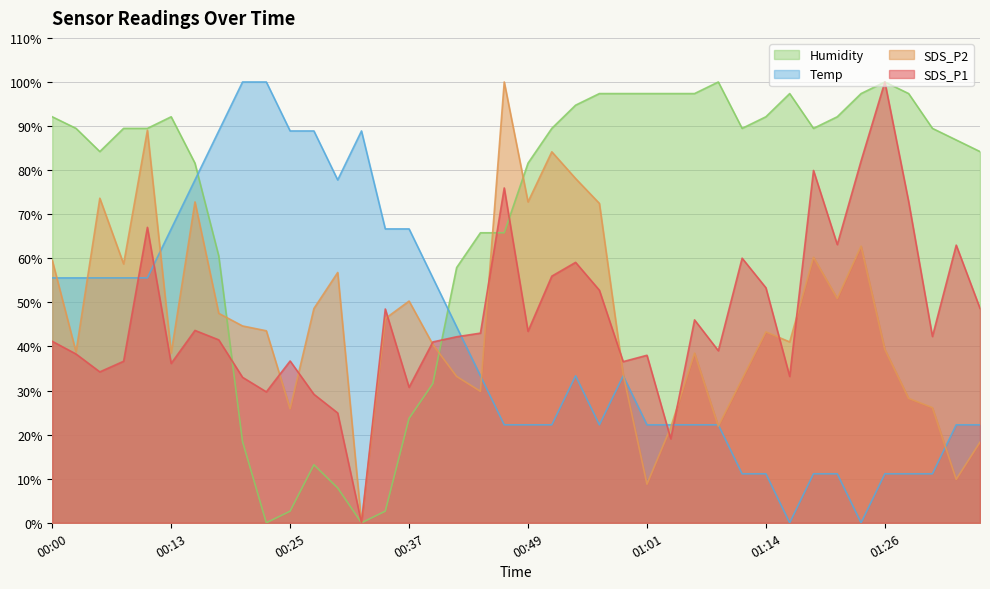

How many times do Temp and SDS_P2 cross each other?

9